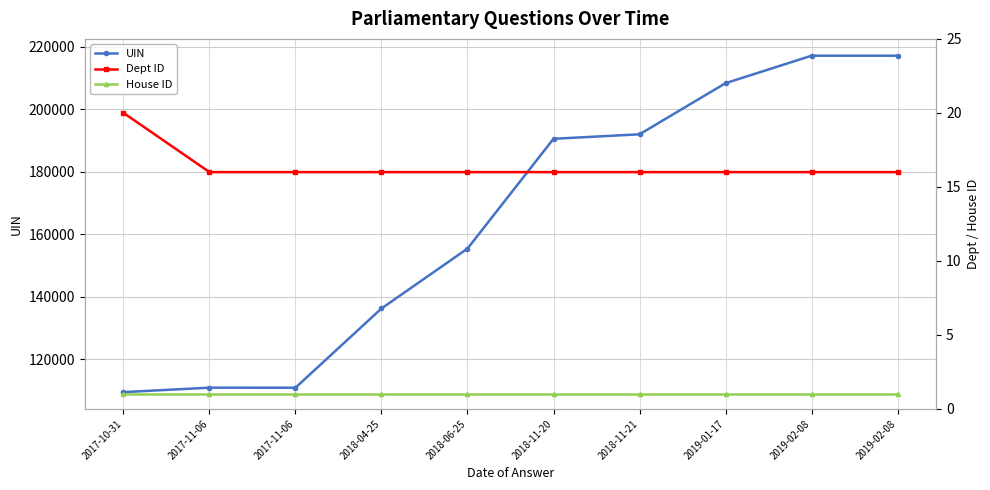

True or false: House ID has a value of 1 at 2019-02-08.

True